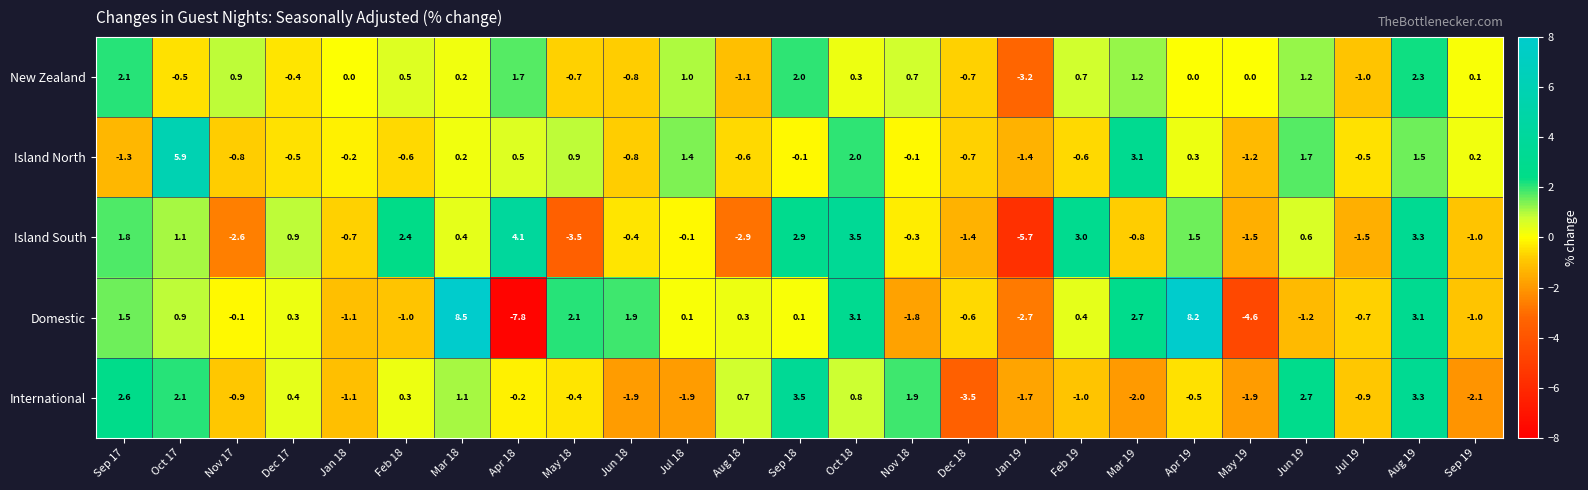

Which series has the largest range (max minus min)?

Domestic